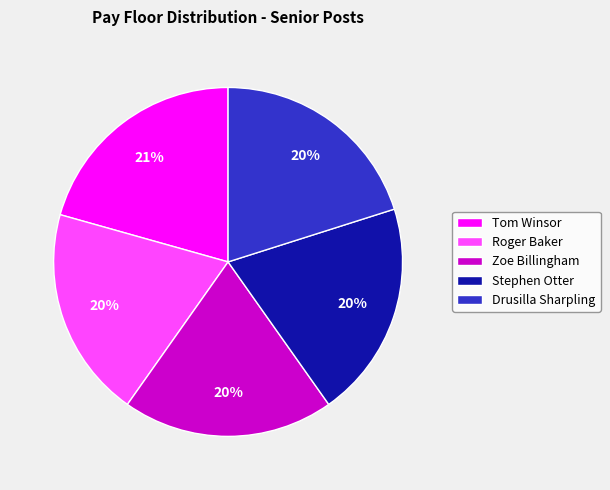

Approximately how many times larger is the value at Roger Baker compared to Stephen Otter?

1.0